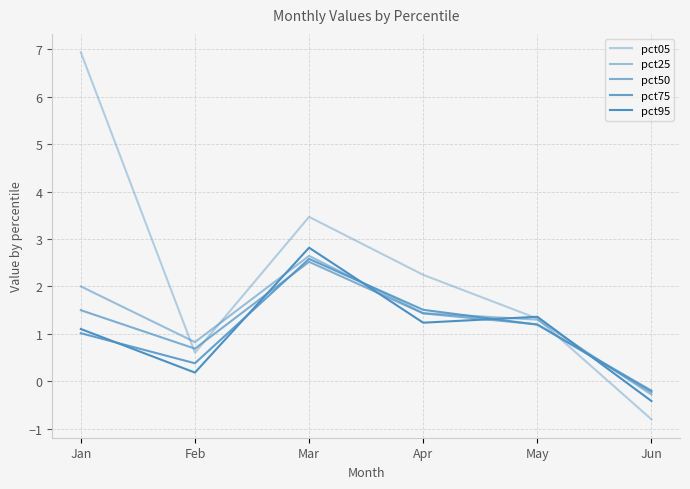

What is the difference between the maximum and minimum values in the pct95 series?

3.2